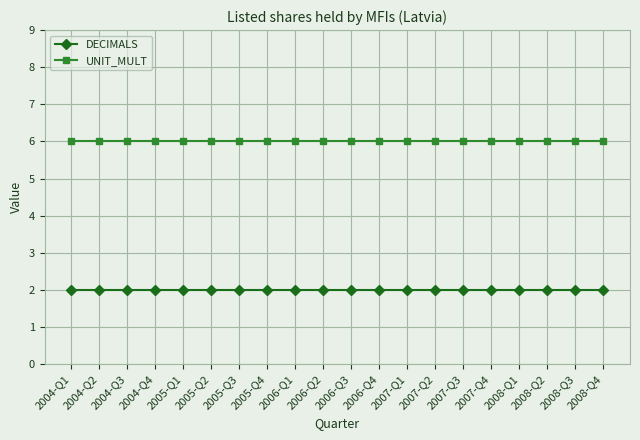

What is the maximum value shown in the chart?

6